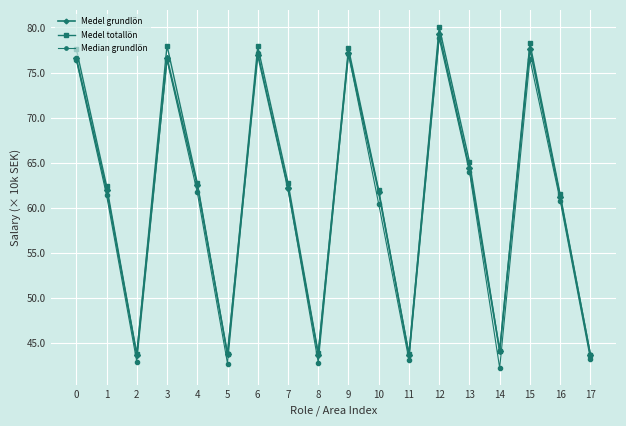

What is the lowest value of the Medel totallön series?

43690